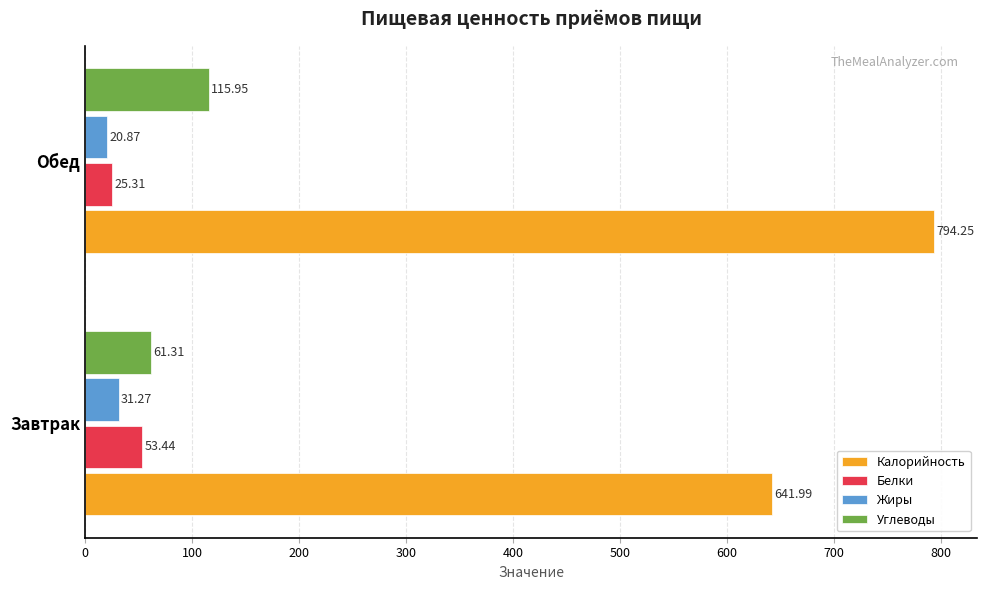

Which series has the widest spread of values?

Калорийность